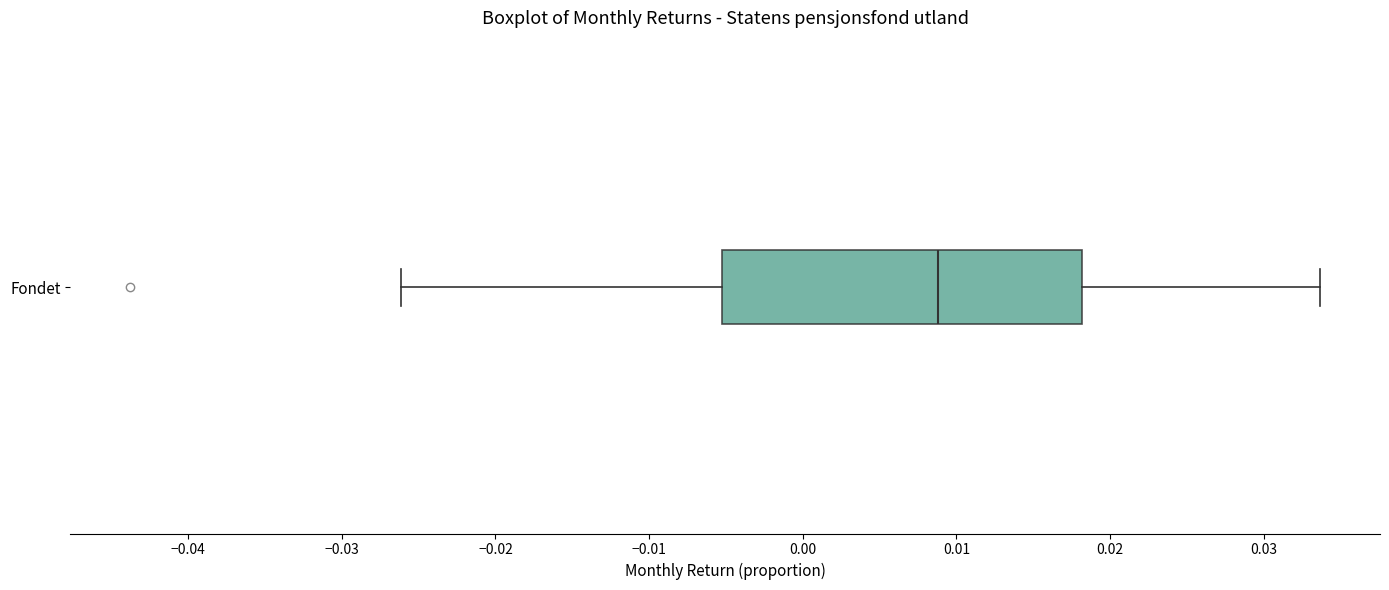

Where is the left edge of the box for Fondet on the x-axis? The values are not printed on the chart, so give them approximately, as read against the axis.

-0.005